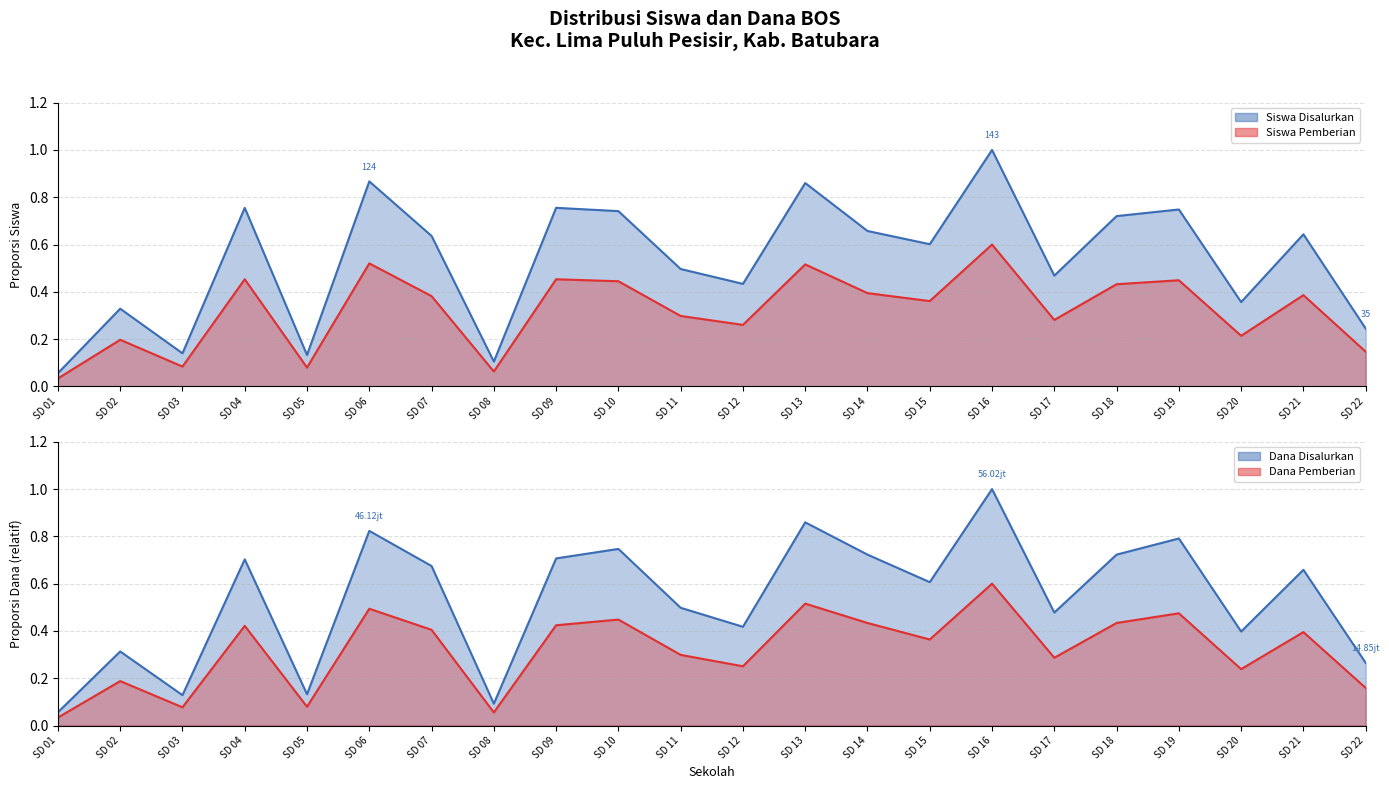

What is the average value of the Siswa Pemberian series?

0.3